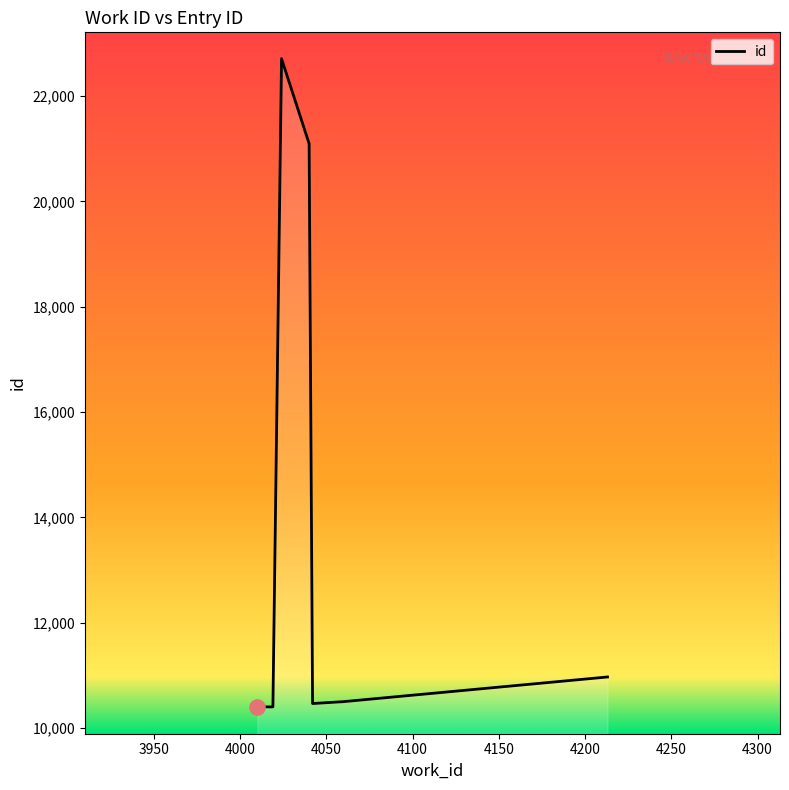

Approximately how many times larger is the value at 4059 compared to 4010?

1.0